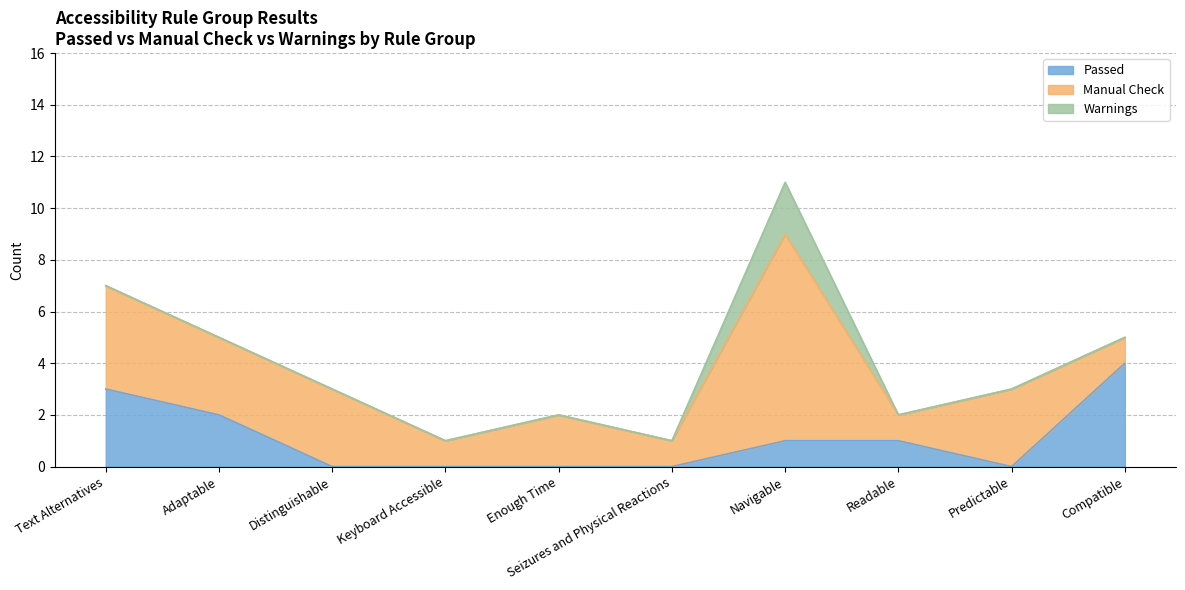

Between Navigable and Seizures and Physical Reactions, which is larger?

Navigable